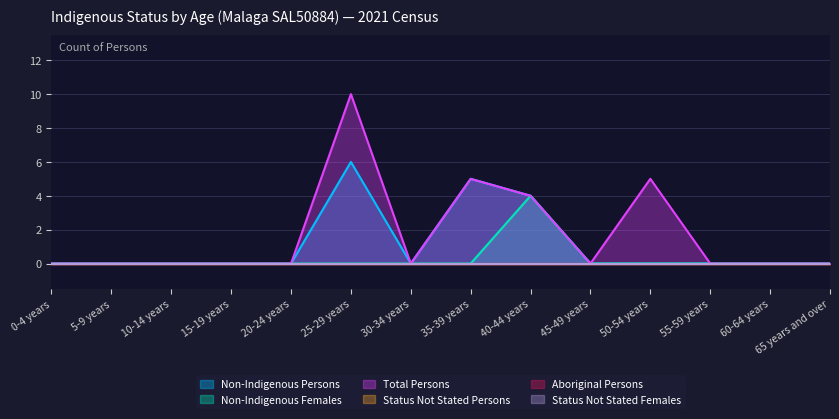

Which series has the widest spread of values?

Total Persons